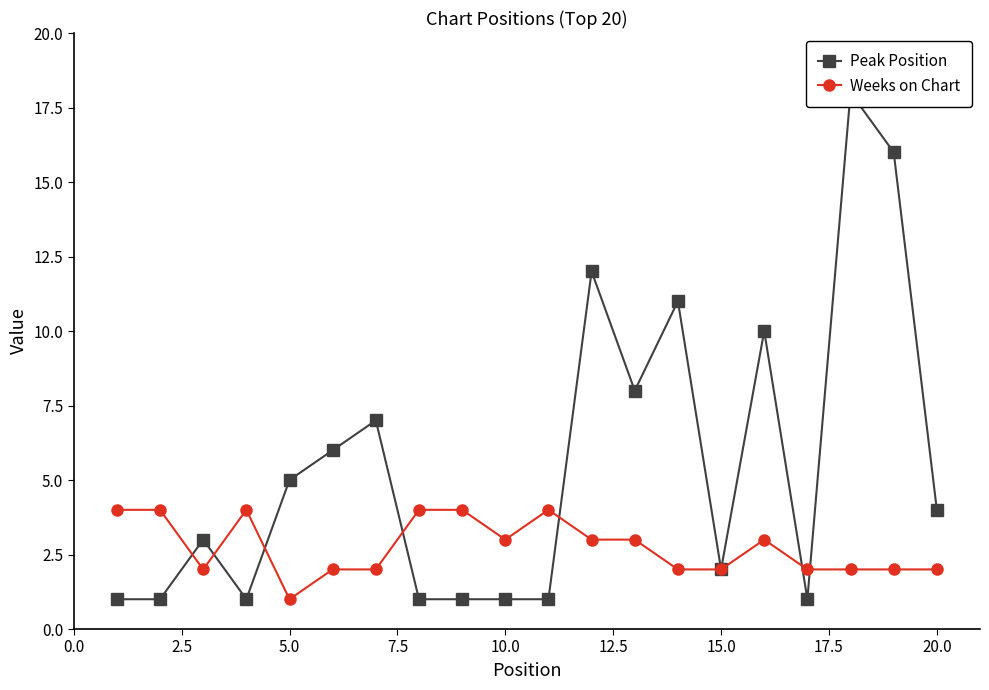

Is it true that Weeks on Chart equals 2 at 10.0?

False